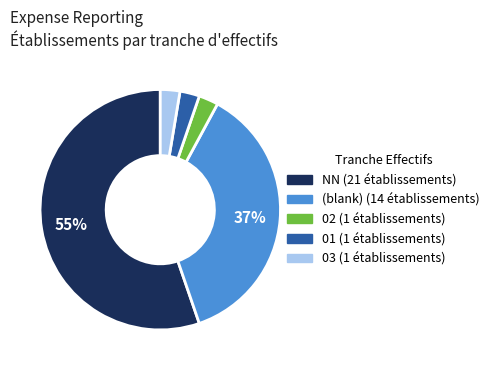

To the nearest percent, what is the average slice percentage?

20%